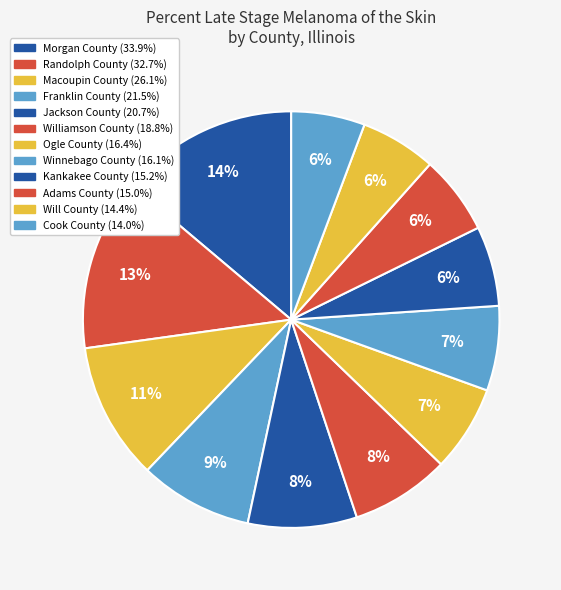

How many slices are in this pie chart?

12